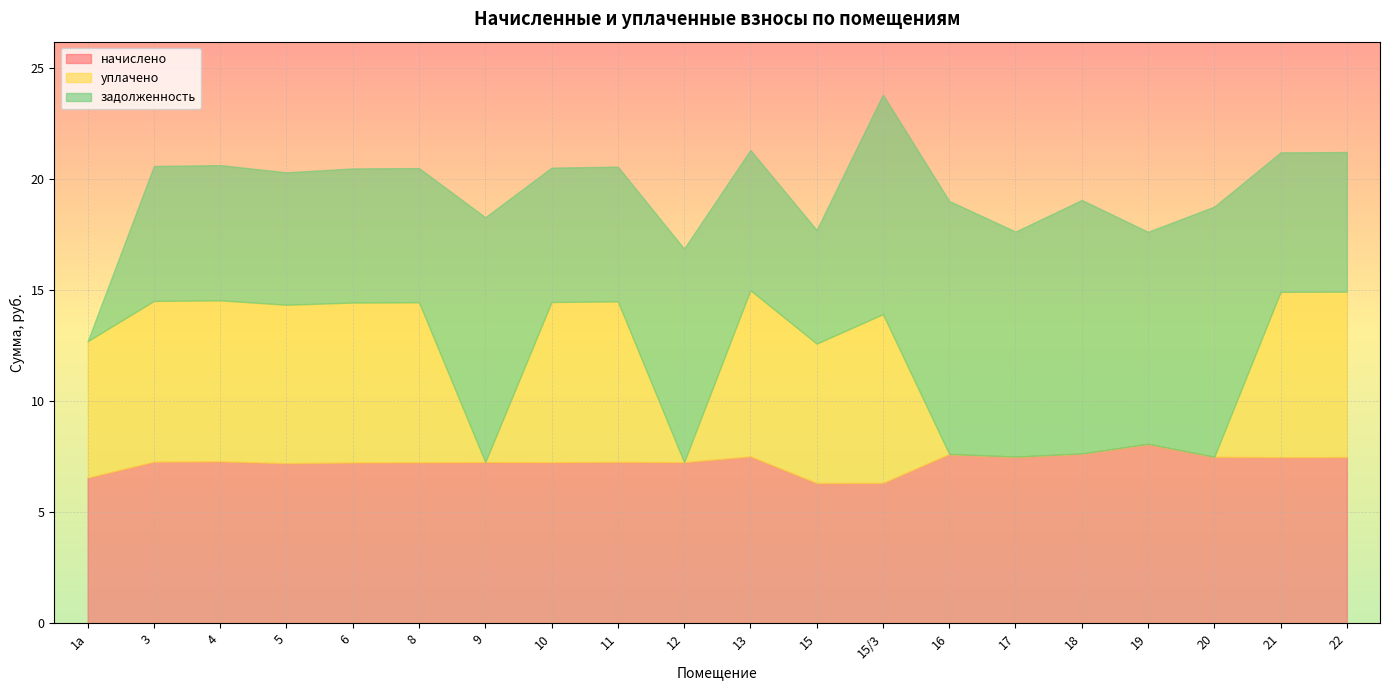

What is the label of the 10th point from the right?

13